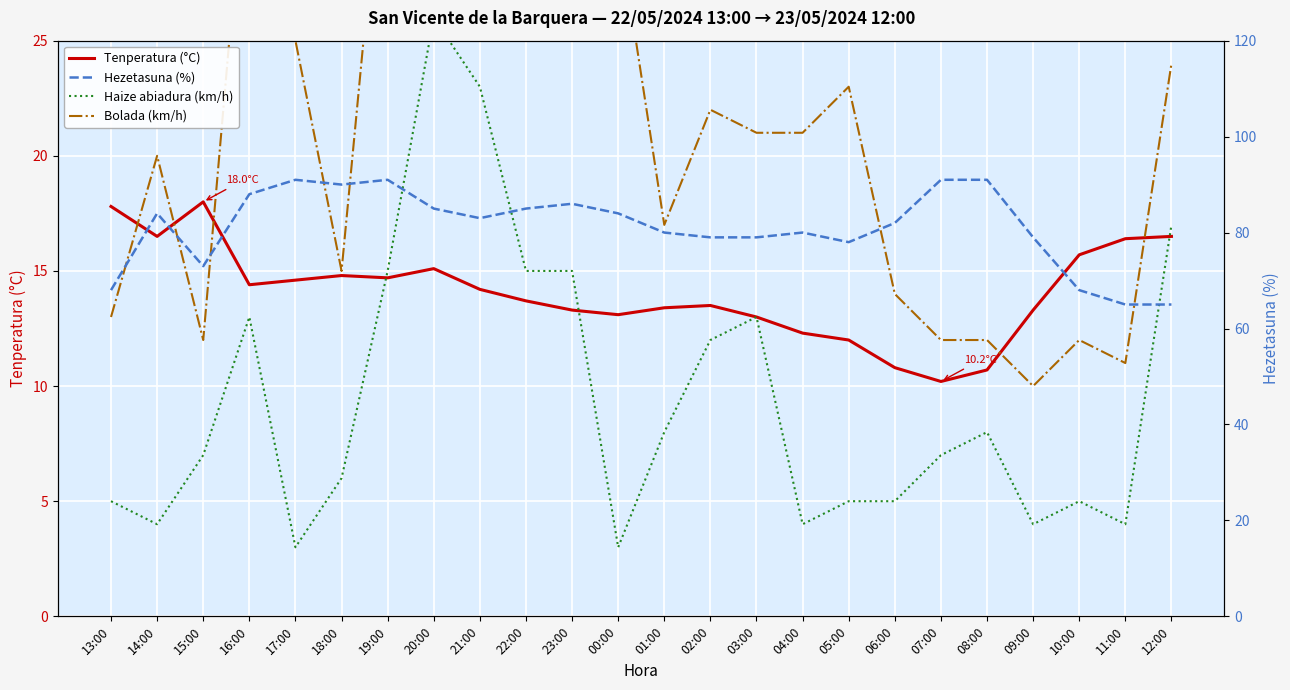

Is the value of Bolada (km/h) at 12:00 greater than the value of Haize abiadura (km/h) at 17:00?

Yes